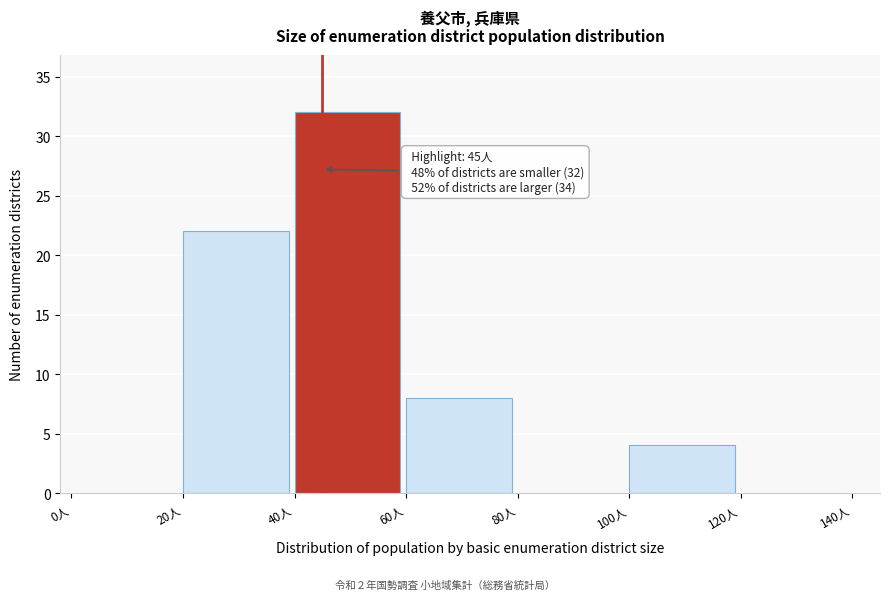

Which range on the x-axis has the tallest bar?

40 to 60